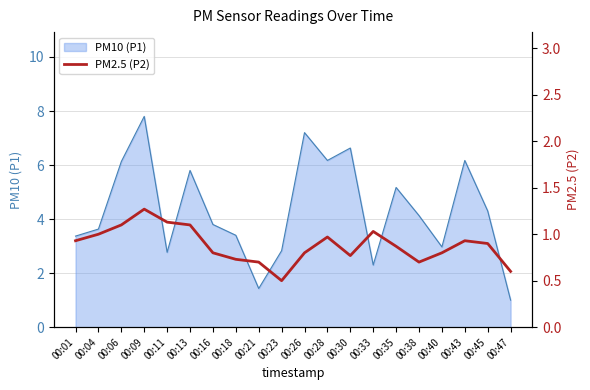

Is it true that the value at 00:18 is 1.1?

False